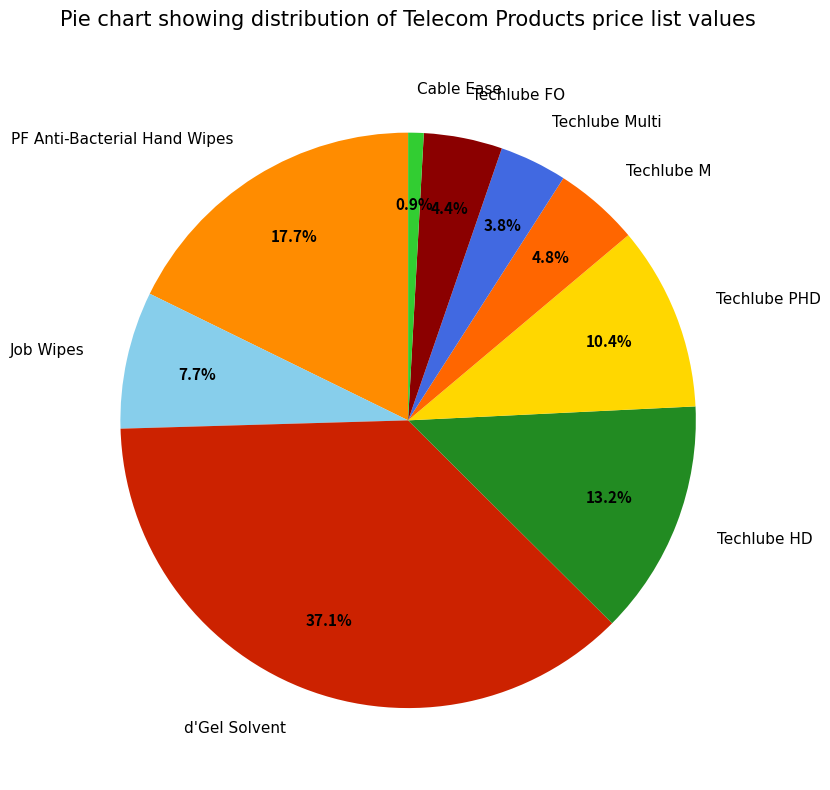

What is the ratio of the value at Job Wipes to the value at Techlube PHD?

0.7